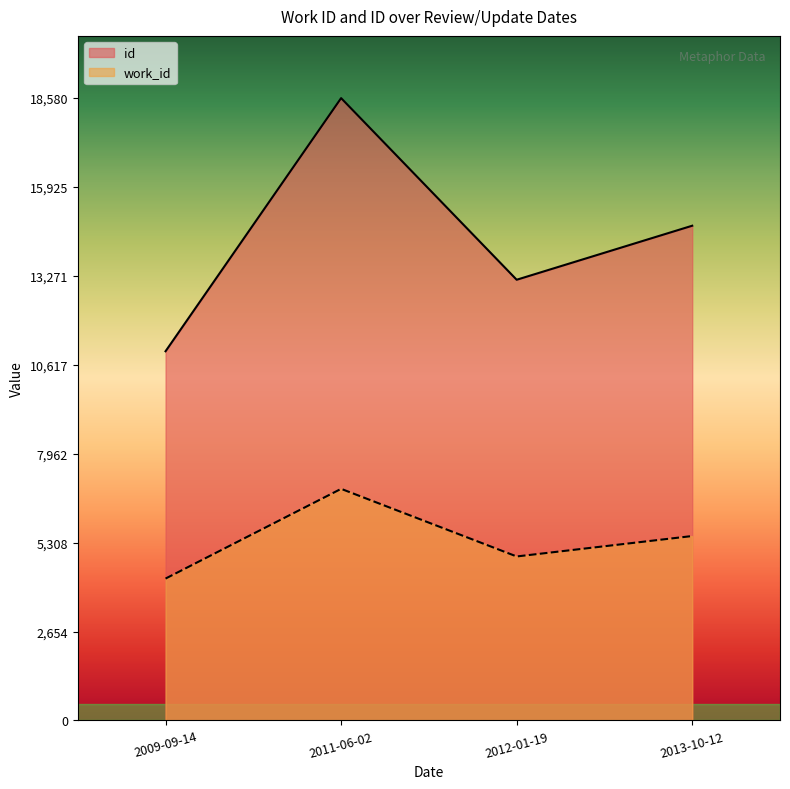

What is the total value across all series at 2009-09-14?

15257